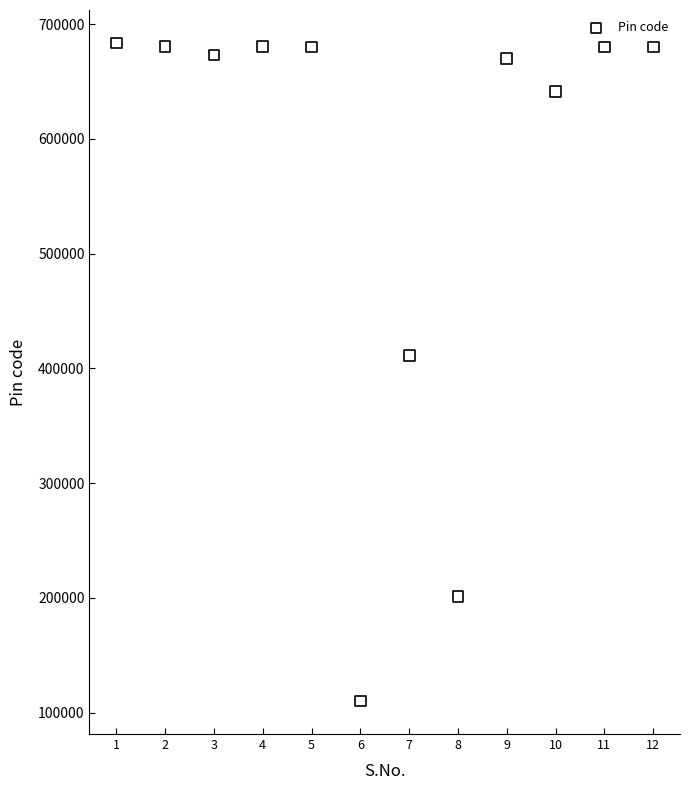

What is the range of X values (max minus min)?

11